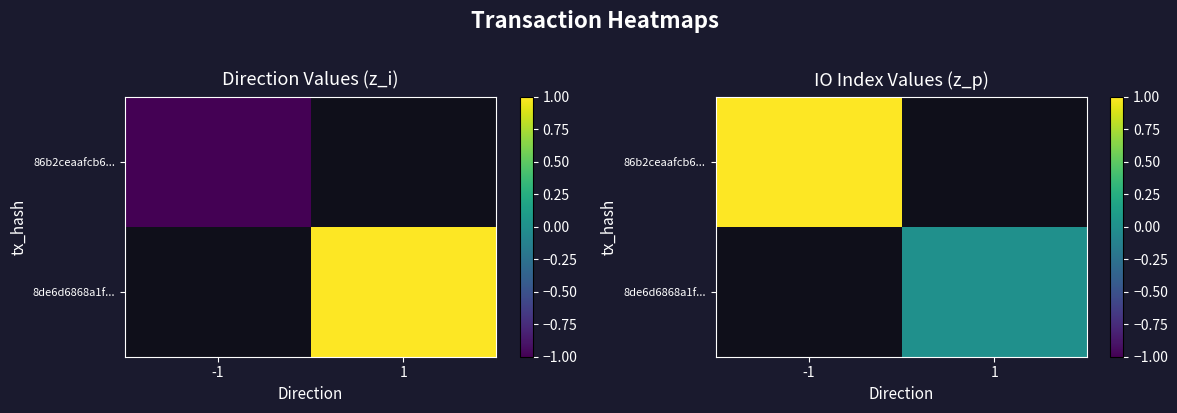

At how many categories does at least one series exceed 0?

1